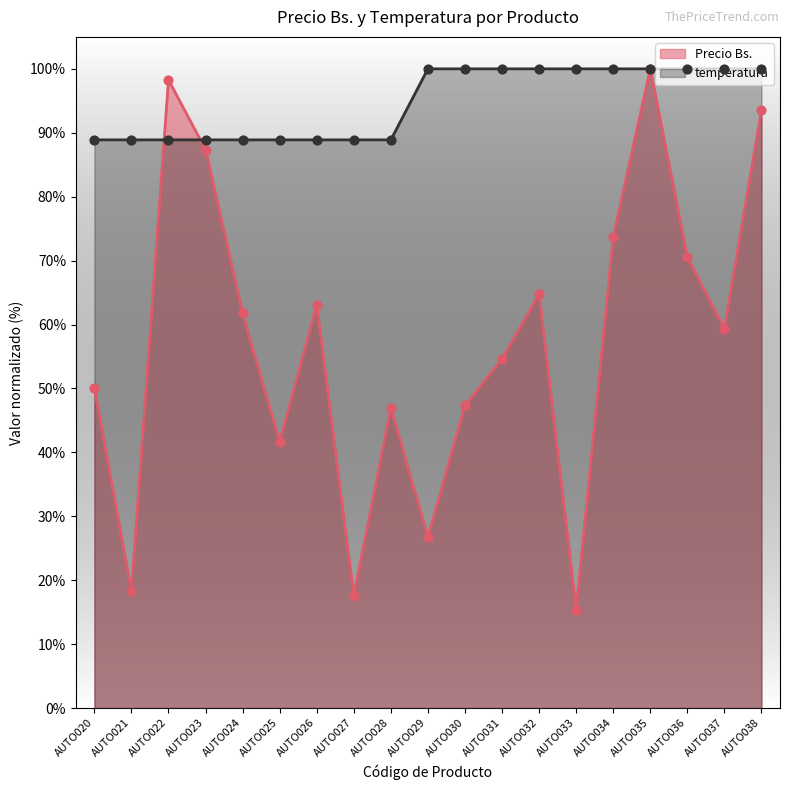

At how many categories does at least one series exceed 50?

19